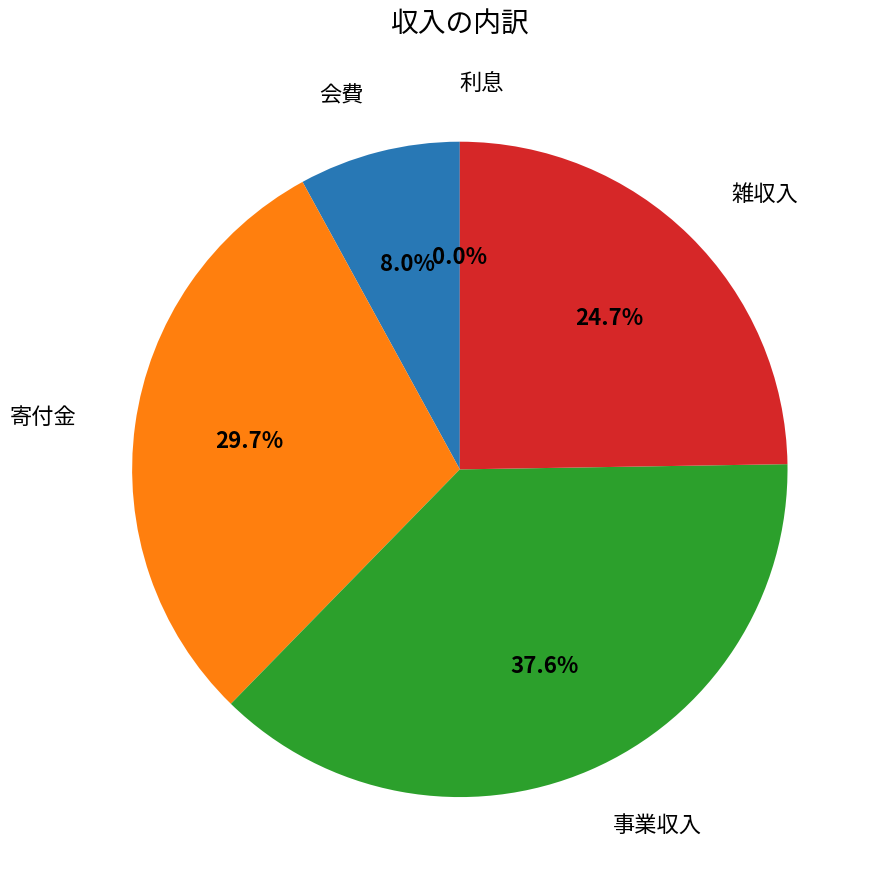

Does any single category account for the majority?

No